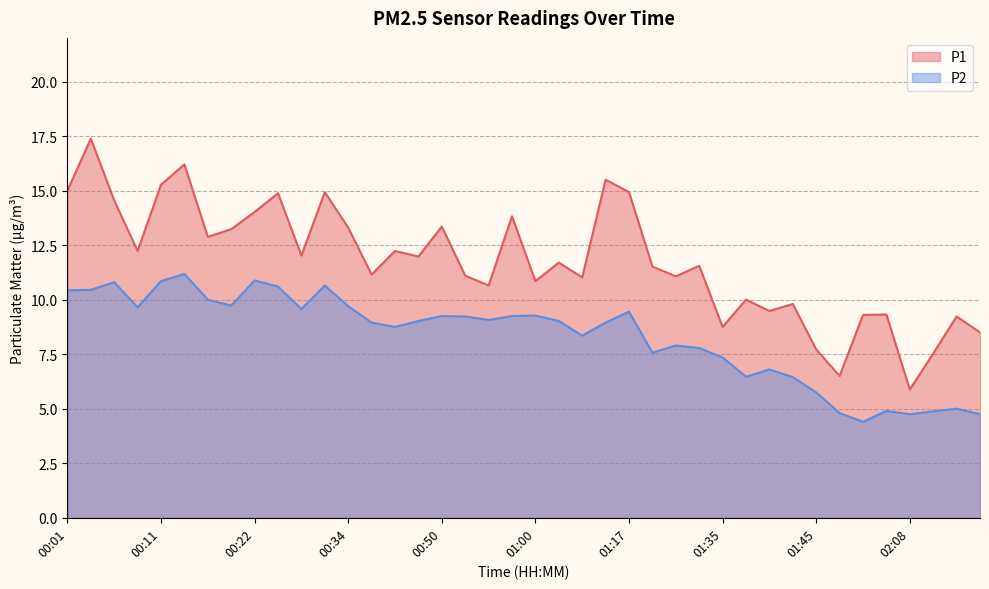

At which category does P1 reach its first local valley?

00:09